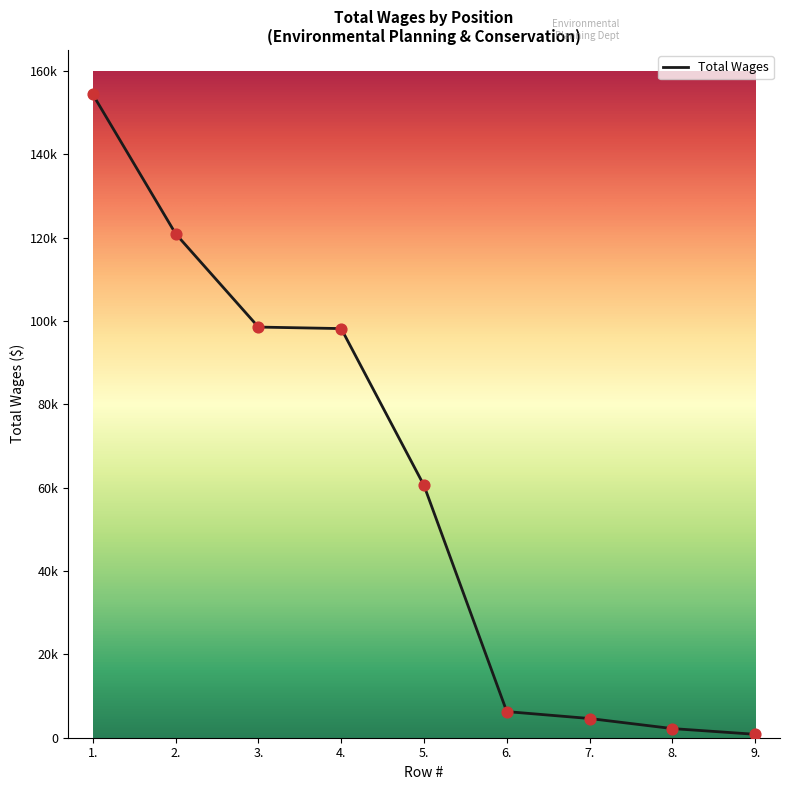

What is the change in value from 3. to 7.?

-93917